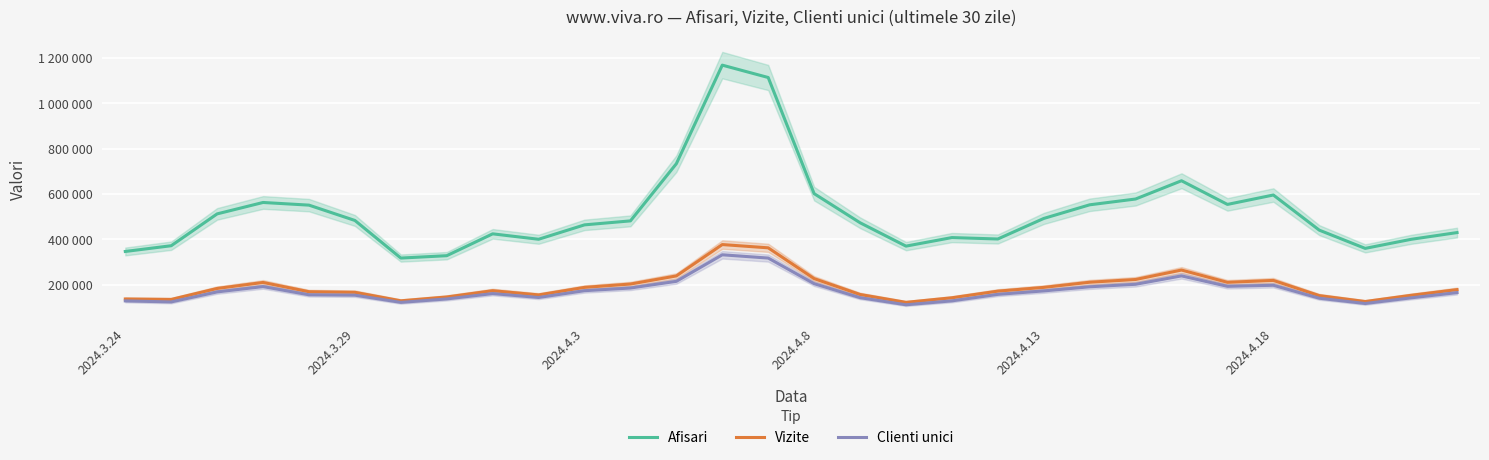

List the labels in order of Afisari value, largest first.

13, 14, 12, 23, 15, 25, 22, 2024.4.8, 24, 21, 2024.4.13, 2024.4.3, 20, 2024.4.18, 11, 16, 10, 26, 29, 8, 18, 19, 9, 28, 2024.3.29, 17, 27, 2024.3.24, 7, 6